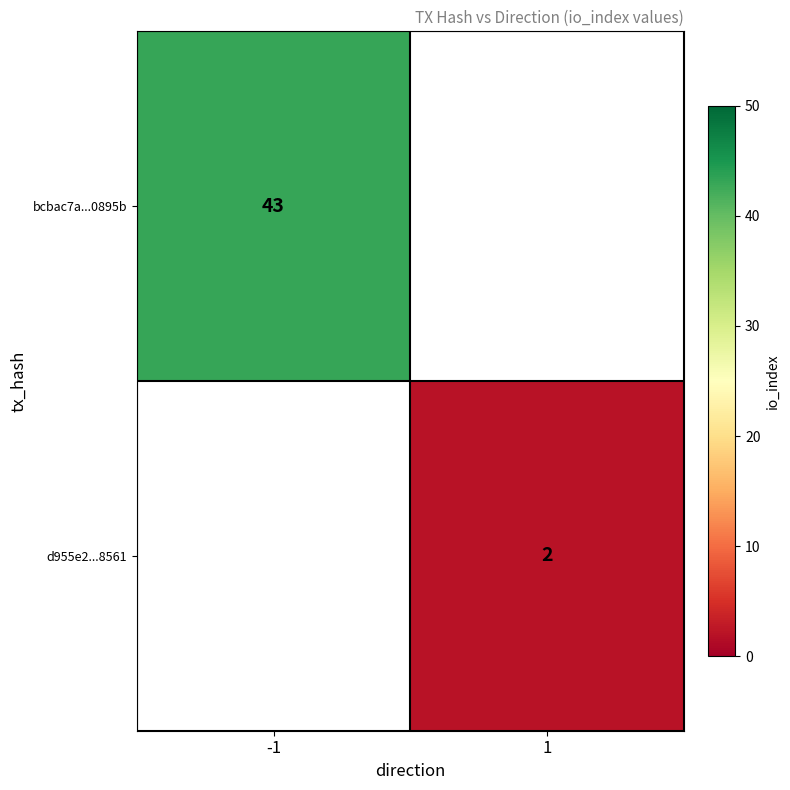

The value of d955e2...8561 at 1 is 1. True or false?

False